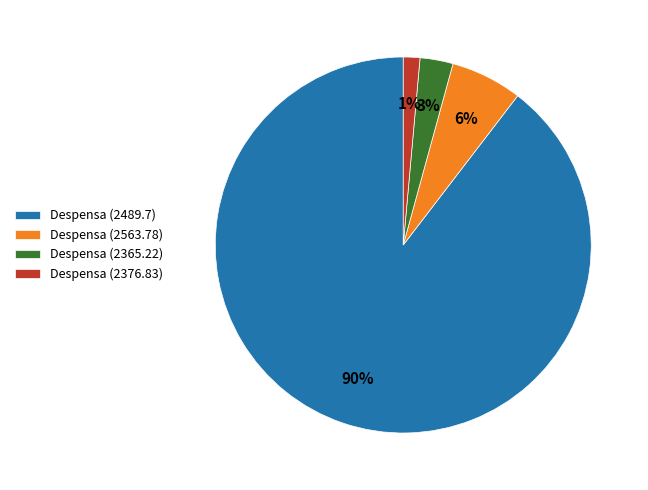

To the nearest percent, what is the combined percentage of Despensa (2563.78) and Despensa (2365.22)?

9%